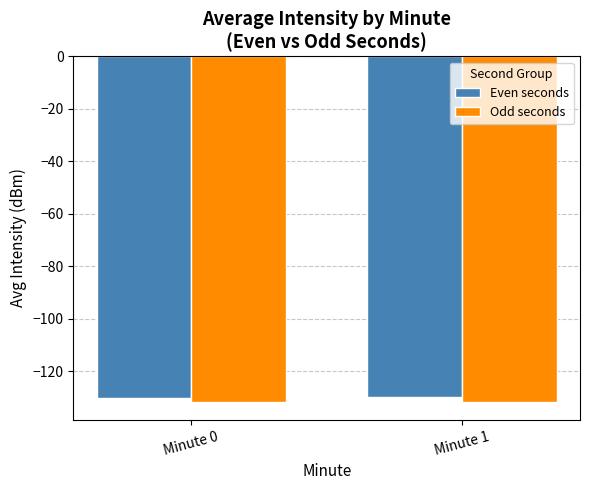

What is the highest value of the Even seconds series?

-129.6